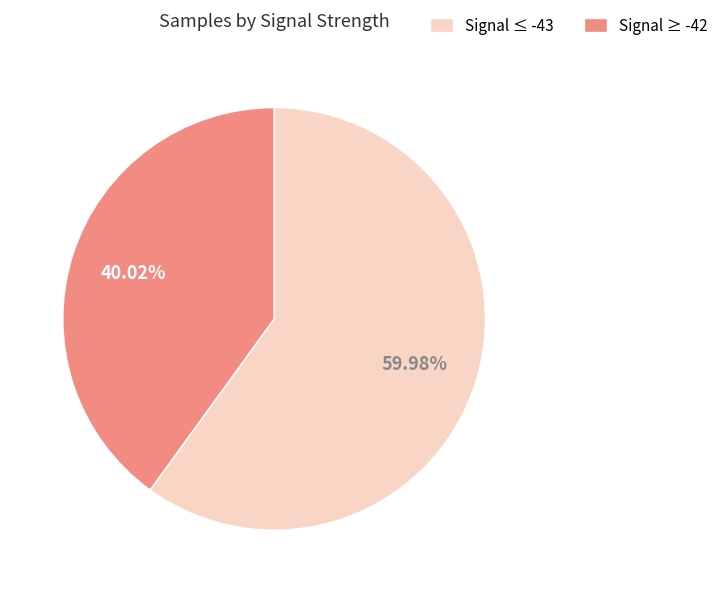

How many segments does this pie chart have?

2